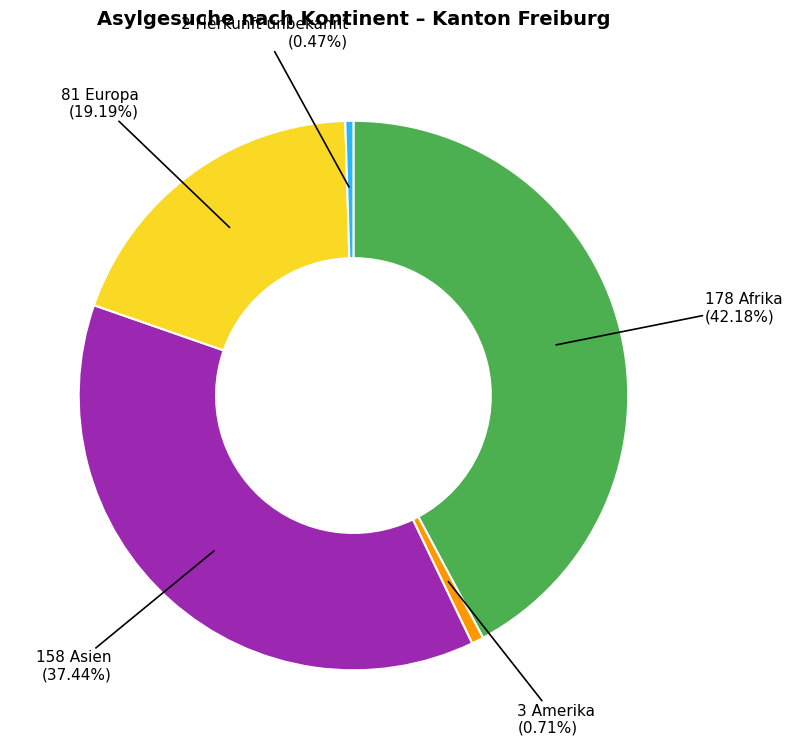

Count the number of slices in the pie.

5